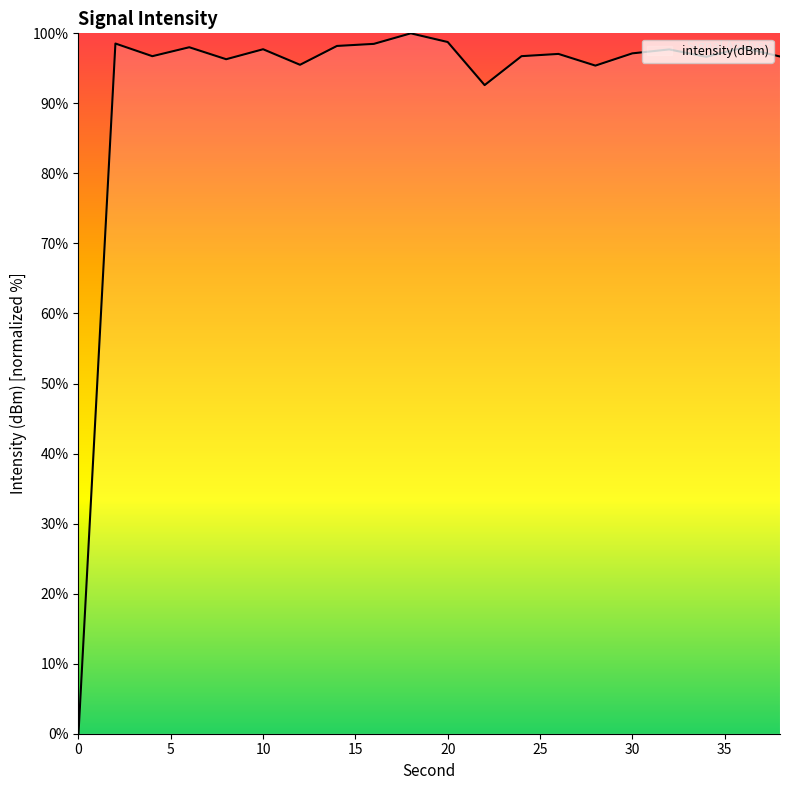

What is the greatest value displayed?

100.0